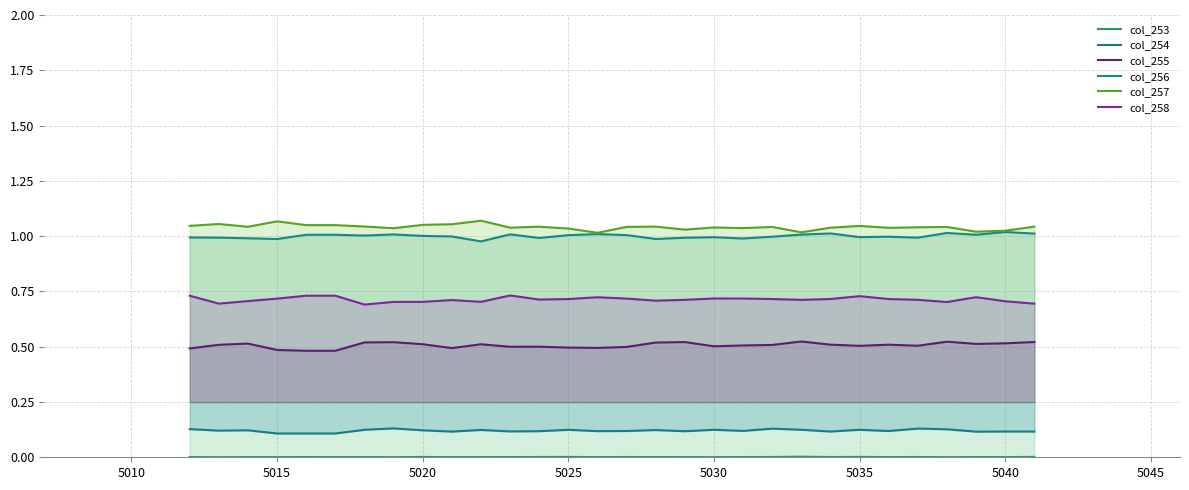

Reading right to left, list all the values displayed in this chart.

col_253: 0.0	0.0	0.0	0.0	0.0	0.0	0.0	0.0	0.0	0.0	0.0	0.0	0.0	0.0	0.0	0.0	0.0	0.0	0.0	0.0	0.0	0.0	0.0	0.0	0.0	0.0	0.0	0.0	0.0	0.0
col_254: 0.1	0.1	0.1	0.1	0.1	0.1	0.1	0.1	0.1	0.1	0.1	0.1	0.1	0.1	0.1	0.1	0.1	0.1	0.1	0.1	0.1	0.1	0.1	0.1	0.1	0.1	0.1	0.1	0.1	0.1
col_255: 0.5	0.5	0.5	0.5	0.5	0.5	0.5	0.5	0.5	0.5	0.5	0.5	0.5	0.5	0.5	0.5	0.5	0.5	0.5	0.5	0.5	0.5	0.5	0.5	0.5	0.5	0.5	0.5	0.5	0.5
col_256: 1.0	1.0	1.0	1.0	1.0	1.0	1.0	1.0	1.0	1.0	1.0	1.0	1.0	1.0	1.0	1.0	1.0	1.0	1.0	1.0	1.0	1.0	1.0	1.0	1.0	1.0	1.0	1.0	1.0	1.0
col_257: 1.0	1.0	1.0	1.0	1.0	1.0	1.0	1.0	1.0	1.0	1.0	1.0	1.0	1.0	1.0	1.0	1.0	1.0	1.0	1.1	1.1	1.1	1.0	1.0	1.0	1.0	1.1	1.0	1.1	1.0
col_258: 0.7	0.7	0.7	0.7	0.7	0.7	0.7	0.7	0.7	0.7	0.7	0.7	0.7	0.7	0.7	0.7	0.7	0.7	0.7	0.7	0.7	0.7	0.7	0.7	0.7	0.7	0.7	0.7	0.7	0.7